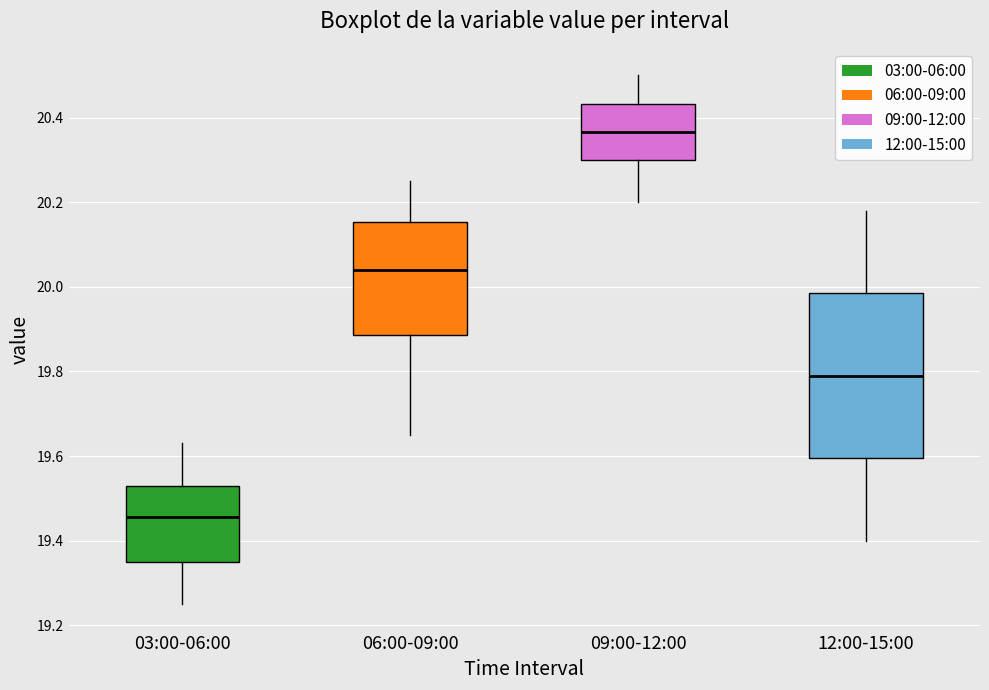

Reading left to right, read every box against the y-axis: the position of its median line, the range the box covers, and the ends of its whiskers. The values are not printed on the chart, so give them approximately, as read against the axis.

03:00-06:00: median 19.46, box 19.36 to 19.54, whiskers 19.26 to 19.64
06:00-09:00: median 20.04, box 19.88 to 20.16, whiskers 19.66 to 20.26
09:00-12:00: median 20.36, box 20.30 to 20.44, whiskers 20.20 to 20.50
12:00-15:00: median 19.80, box 19.60 to 19.98, whiskers 19.40 to 20.18